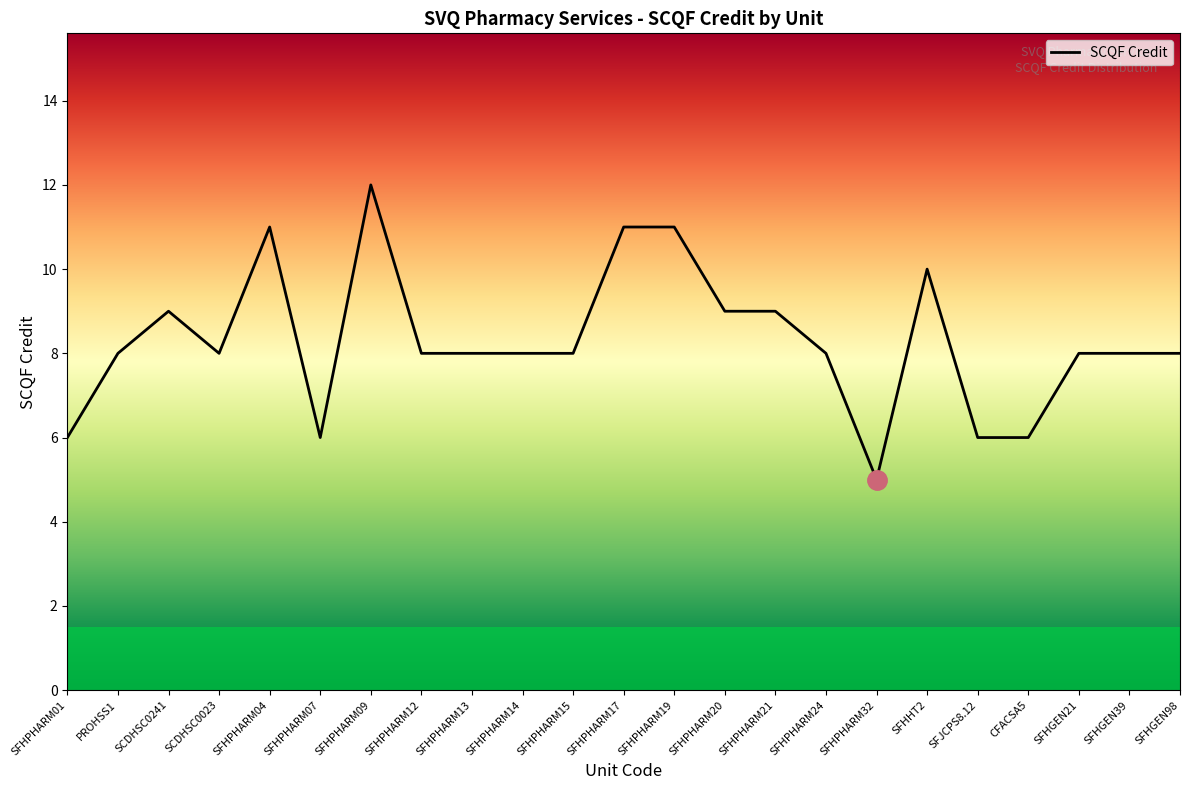

Which has a higher value, SFHPHARM09 or SFHGEN39?

SFHPHARM09